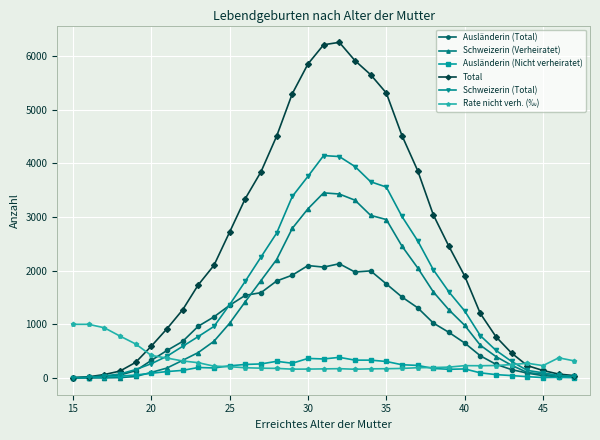

What is the maximum value shown in the chart?

6259